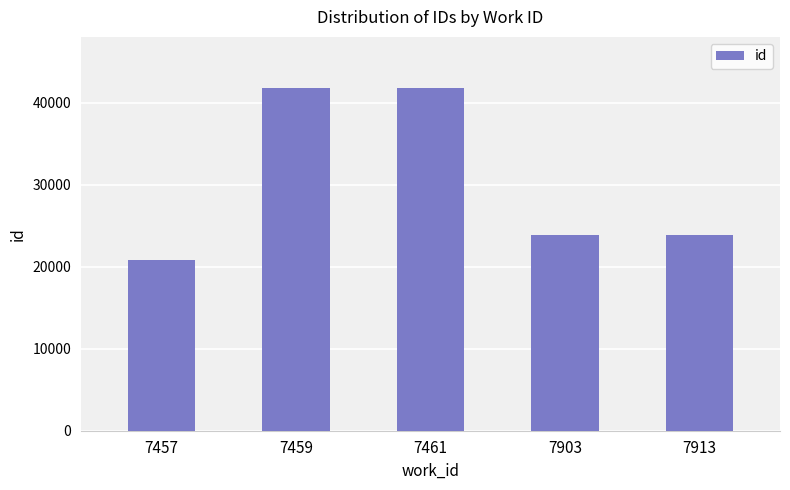

The value at 7913 is 23901. True or false?

True